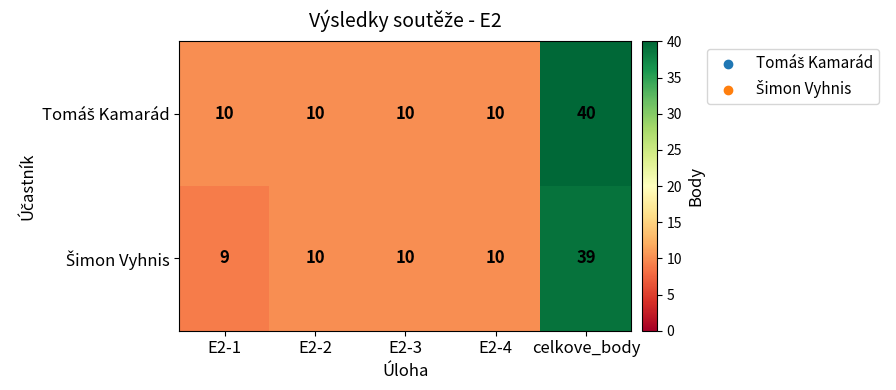

What is the total value across all series at E2-3?

20